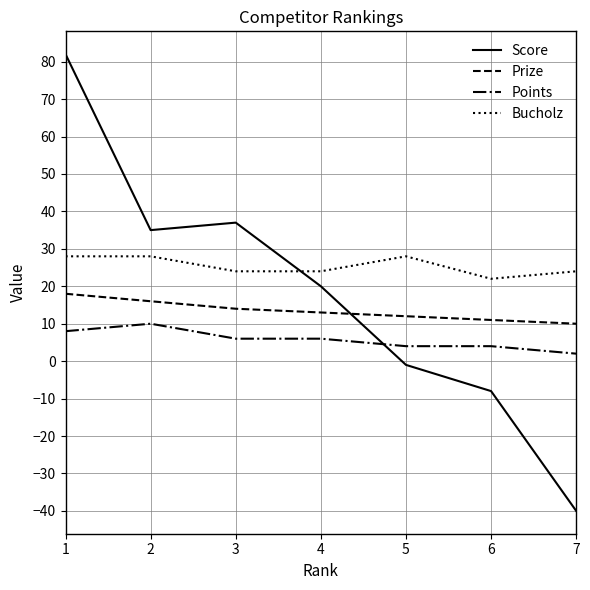

What is the lowest value of the Score series?

-40